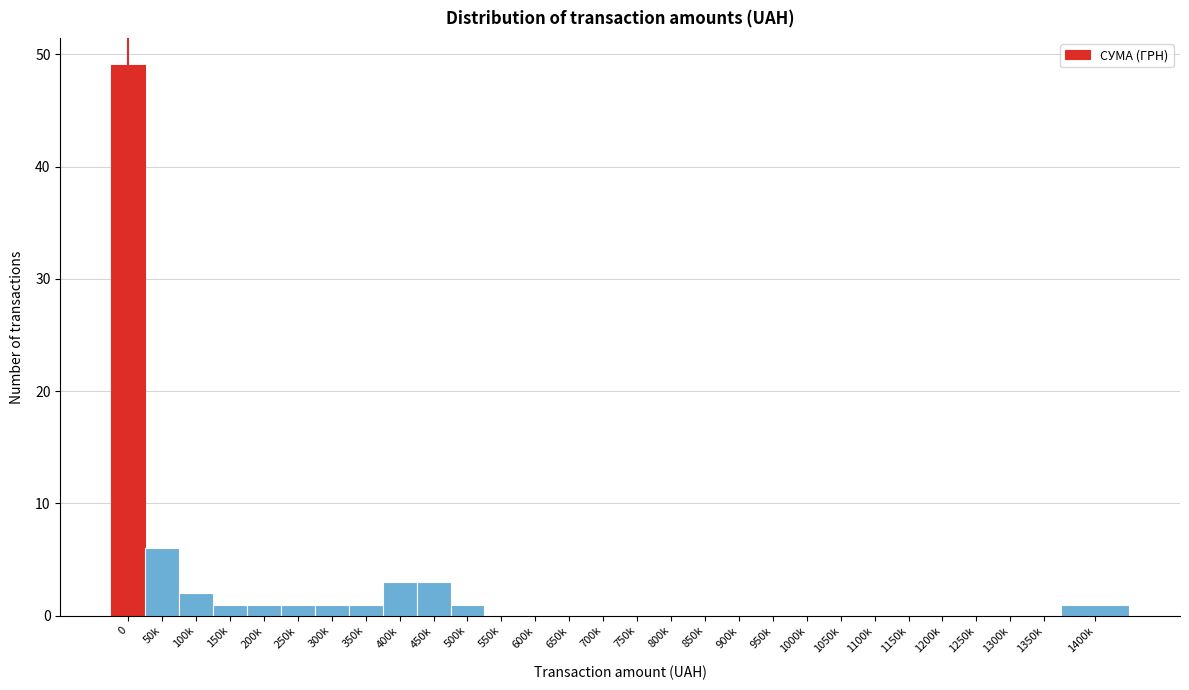

Reading left to right, transcribe all the data shown in this chart.

0=49	50k=6	100k=2	150k=1	200k=1	250k=1	300k=1	350k=1	400k=3	450k=3	500k=1	550k=0	600k=0	650k=0	700k=0	750k=0	800k=0	850k=0	900k=0	950k=0	1000k=0	1050k=0	1100k=0	1150k=0	1200k=0	1250k=0	1300k=0	1350k=0	1400k=1